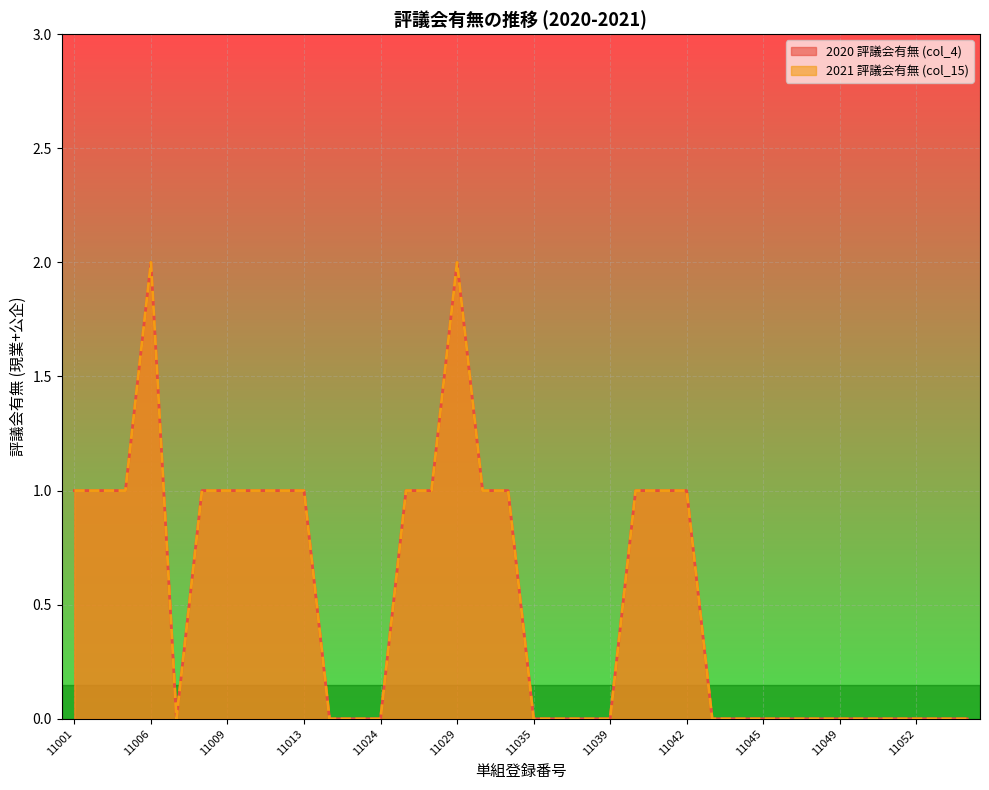

True or false: 2021 評議会有無 (col_15) and 2020 評議会有無 (col_4) cross at least once.

False